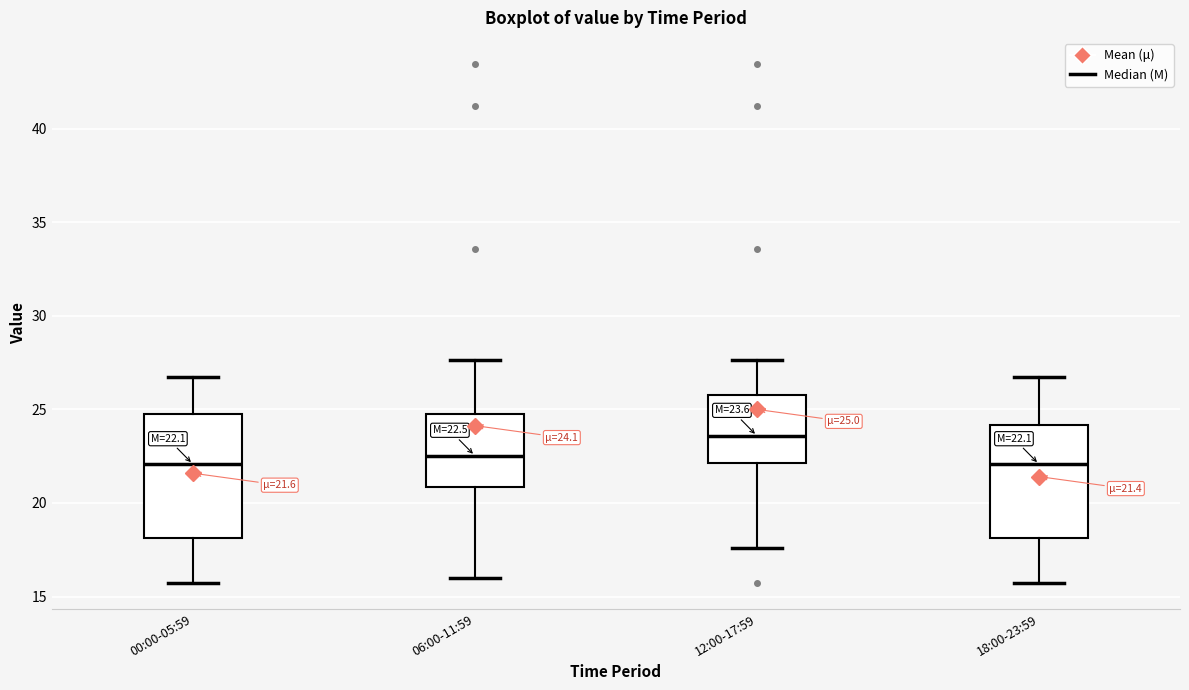

Comparing the boxes themselves (not the whiskers), which one is the tallest?

00:00-05:59